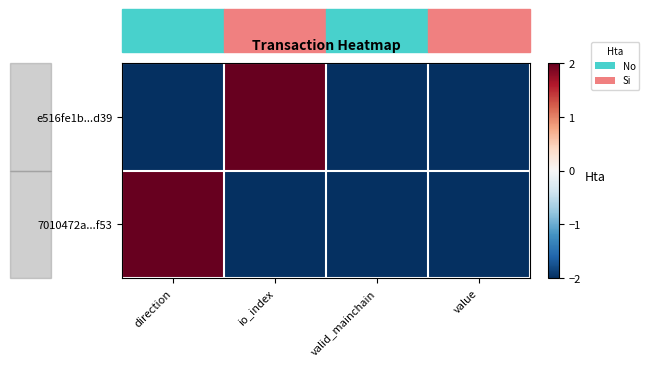

How many series are shown in this chart?

2